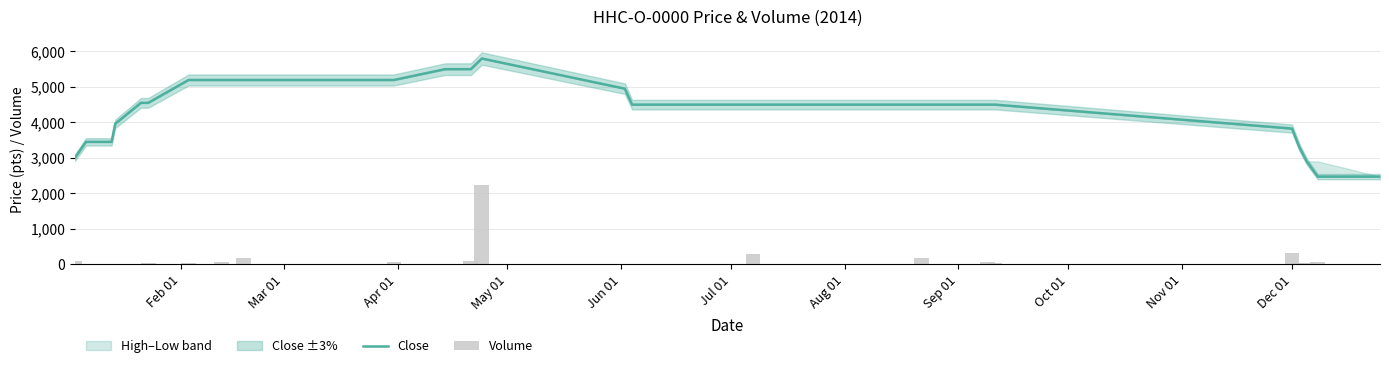

Is the value of Close at 18 greater than the value of Volume at Dec 01?

Yes